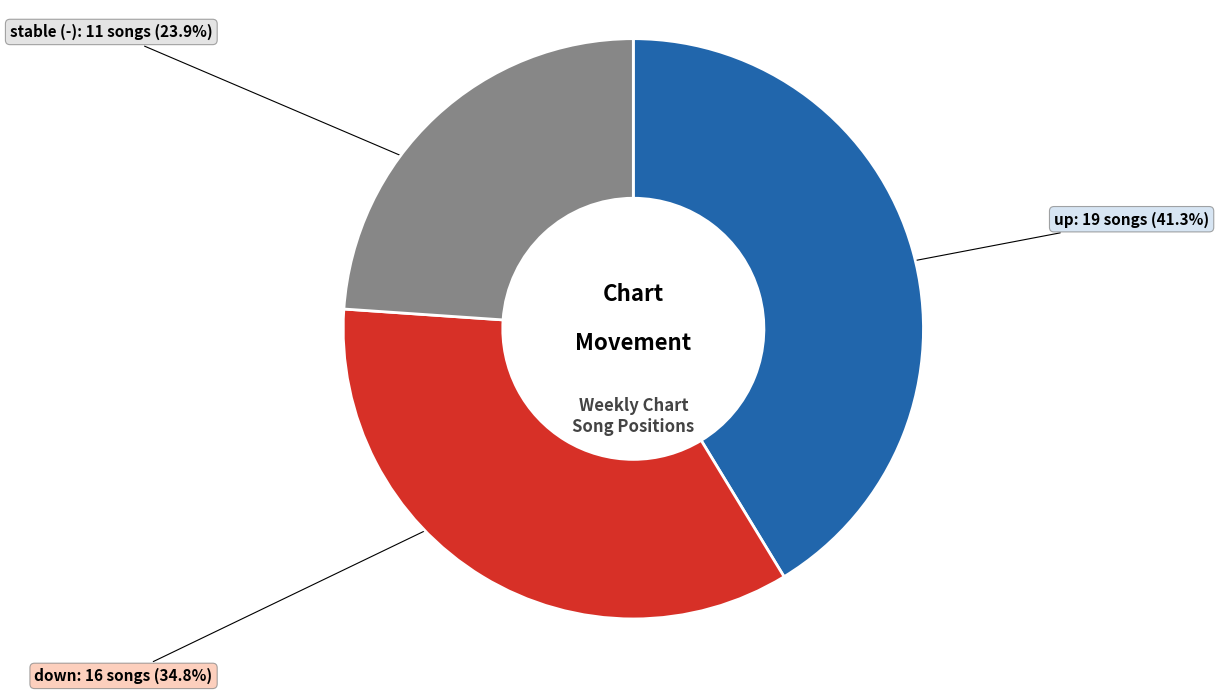

Is there any slice that represents more than half of the pie?

No